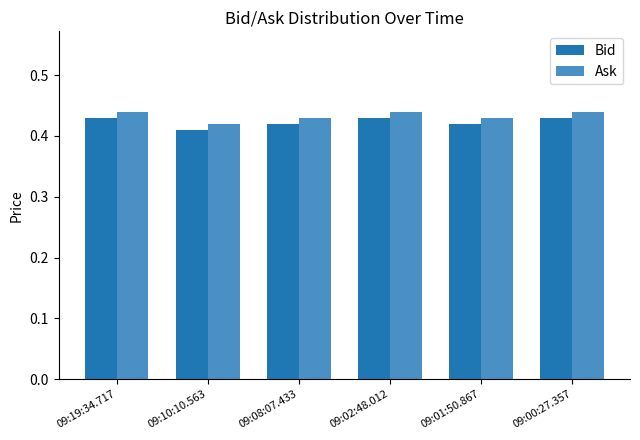

True or false: Ask has a value of 0.1 at 09:00:27.357.

False